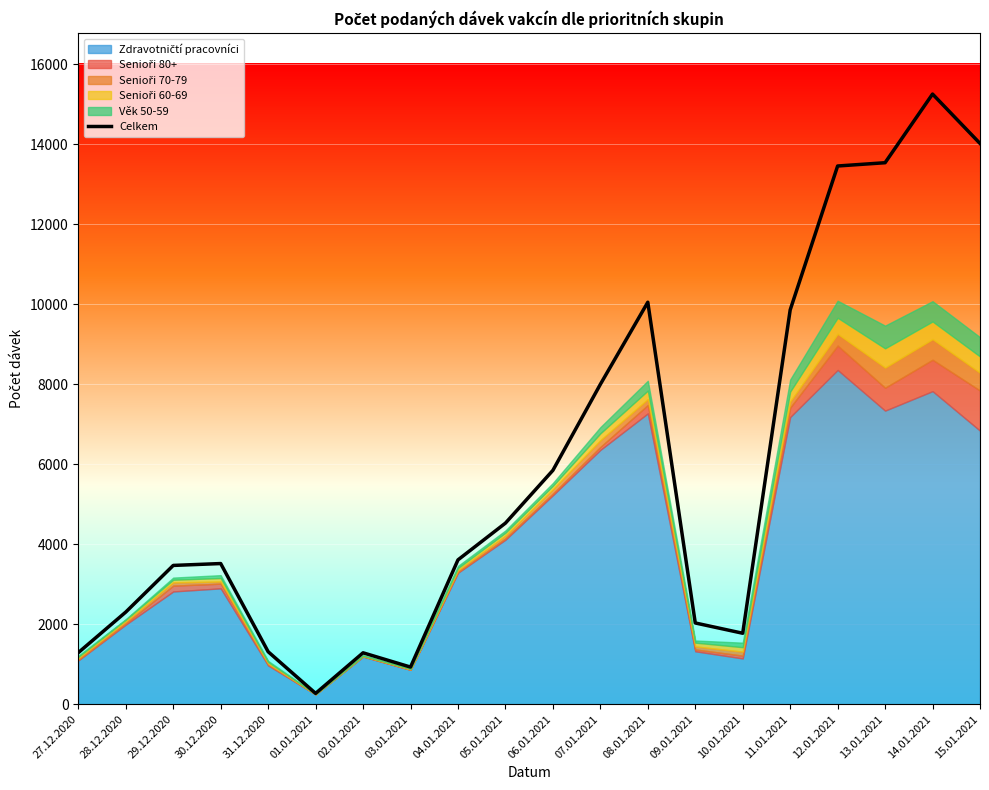

What is the difference between the values at 03.01.2021 and 08.01.2021?

9124